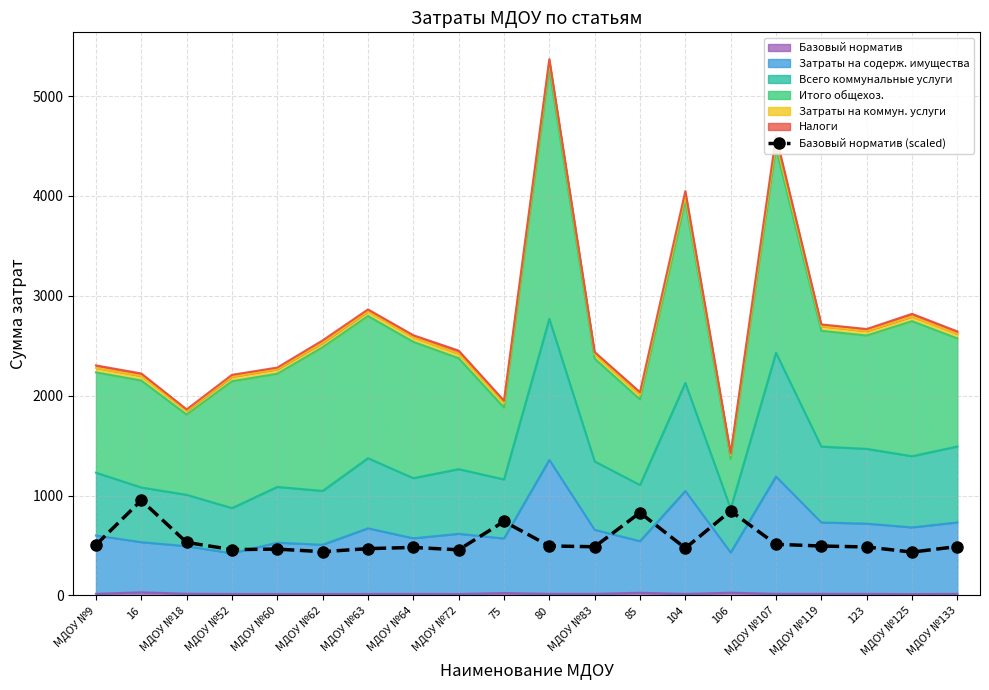

Approximately how many times larger is the value at МДОУ №62 compared to МДОУ №83?

0.9